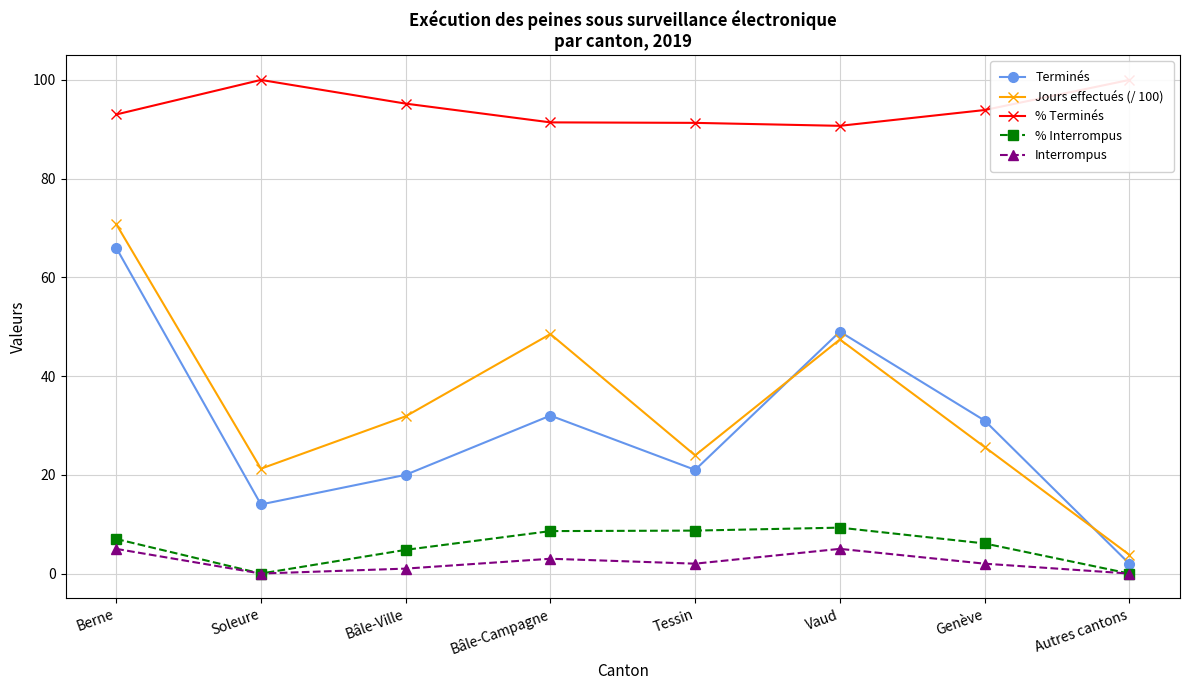

At which category does % Interrompus reach its first local valley?

Soleure